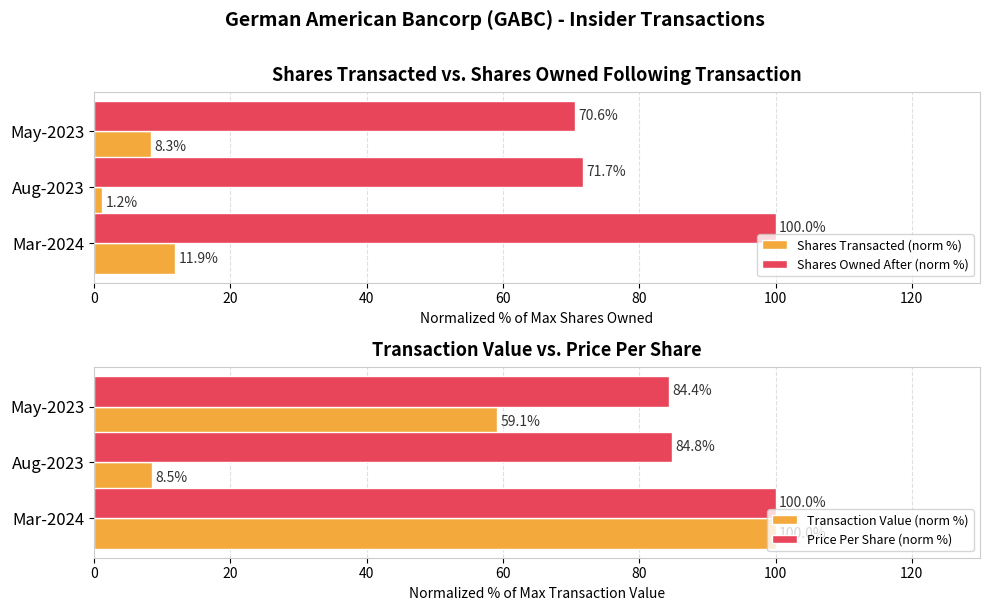

How many bars are there in total?

12